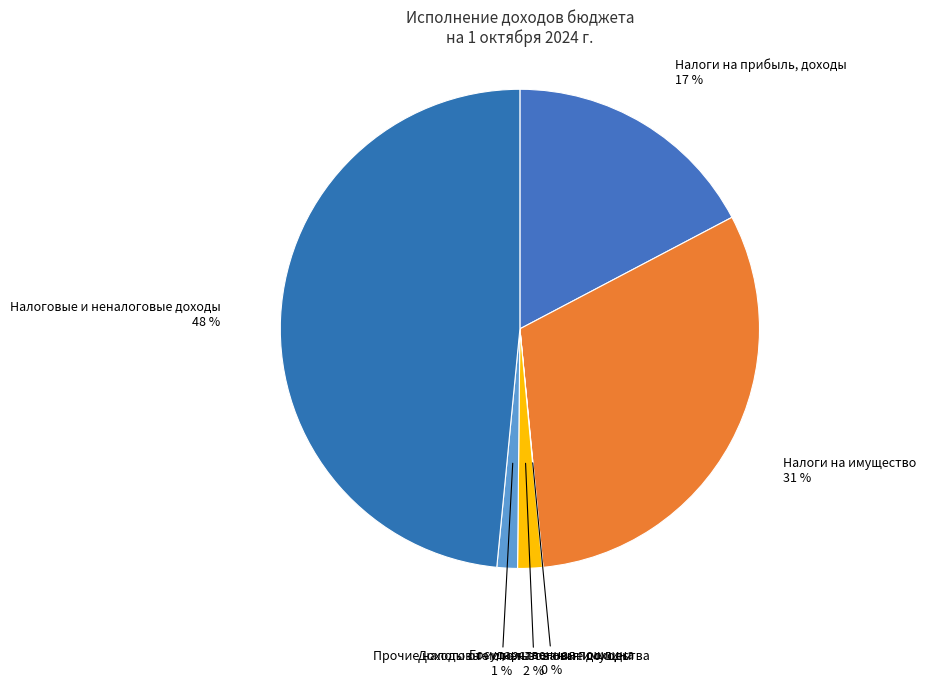

To the nearest percent, what is the average slice percentage?

17%